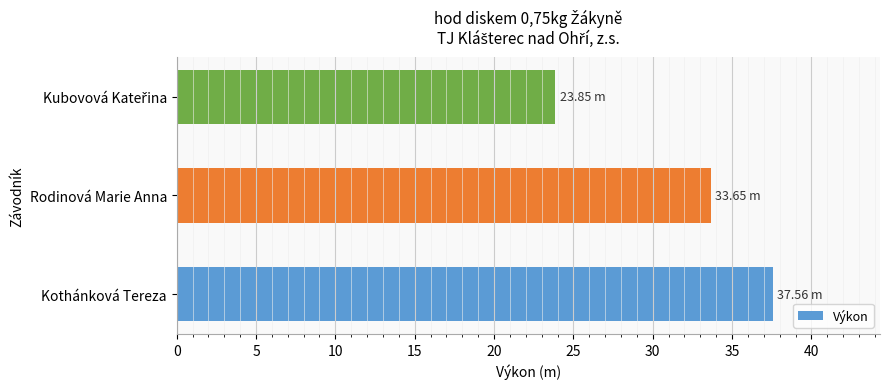

At which label is the value closest to 30?

Rodinová Marie Anna